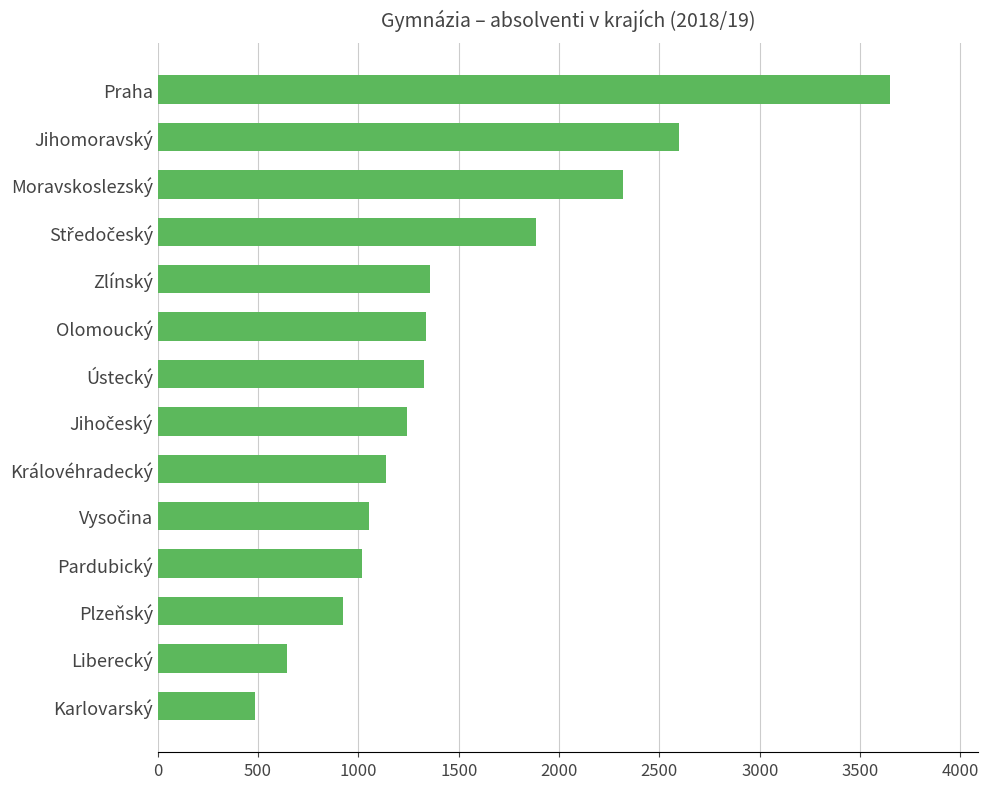

How many bars are there in total?

14